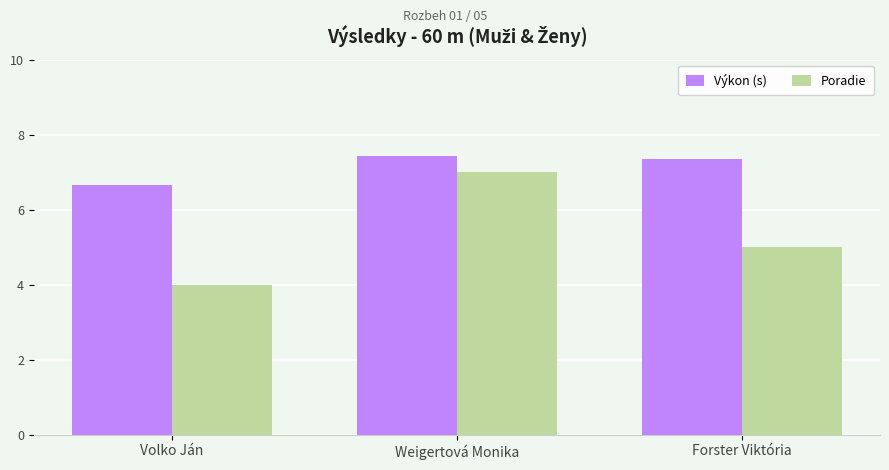

At which label does Výkon (s) first exceed 7?

Weigertová Monika